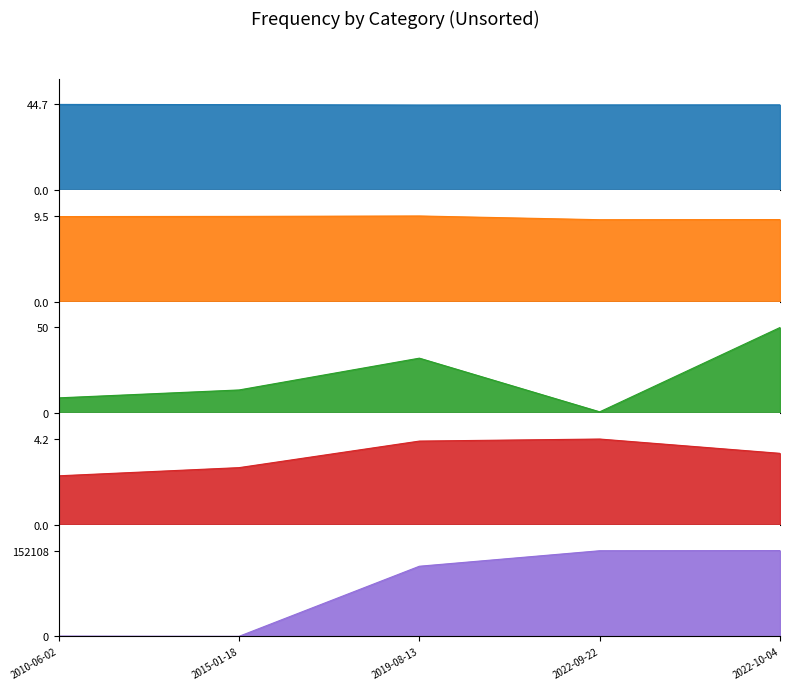

What is the value of the Depth_line point at the 2nd from the left?

13.6